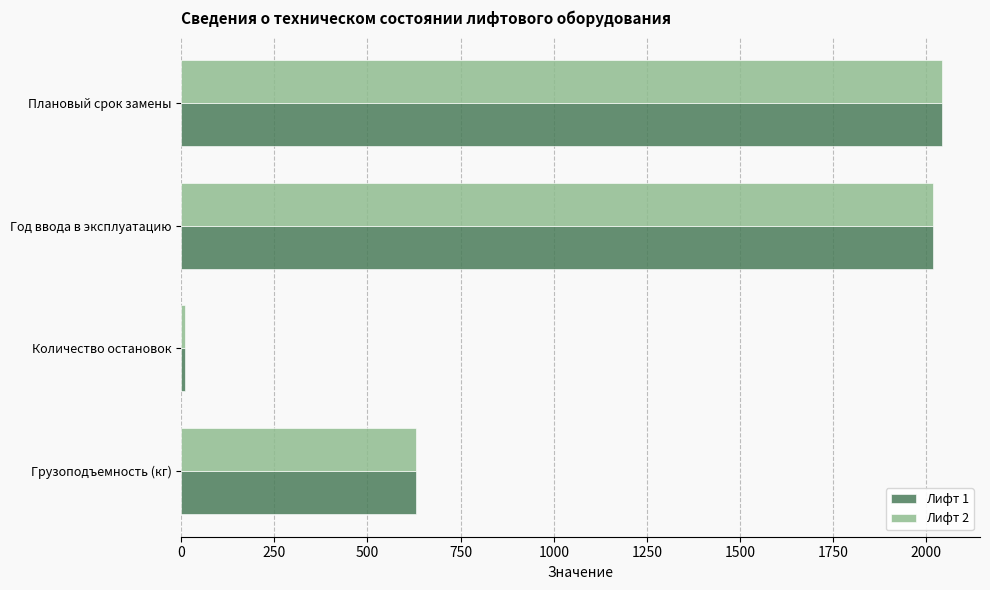

List the labels in order of Лифт 1 value, smallest first.

Количество остановок, Грузоподъемность (кг), Год ввода в эксплуатацию, Плановый срок замены